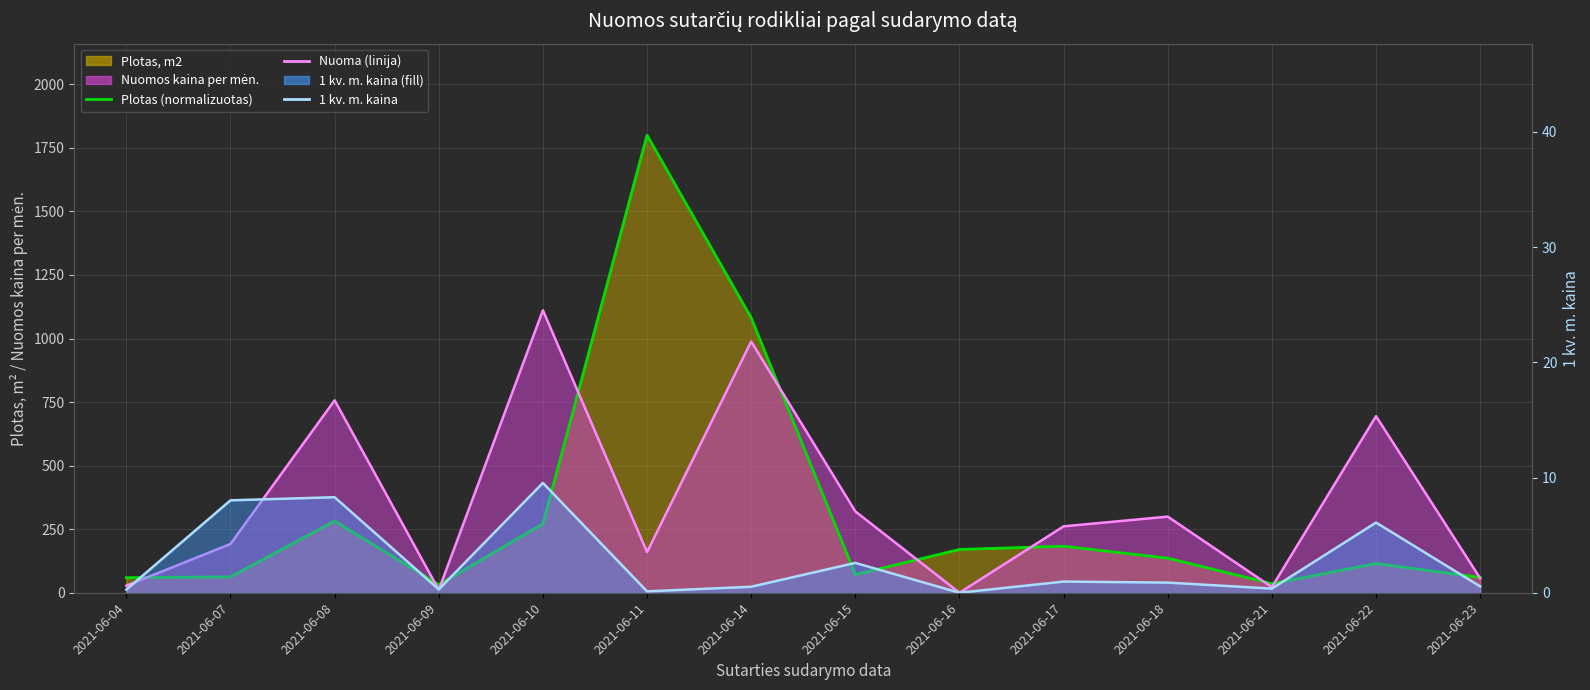

Is the value of 1 kv. m. kaina at 2021-06-14 greater than the value of Plotas (normalizuotas) at 2021-06-17?

No